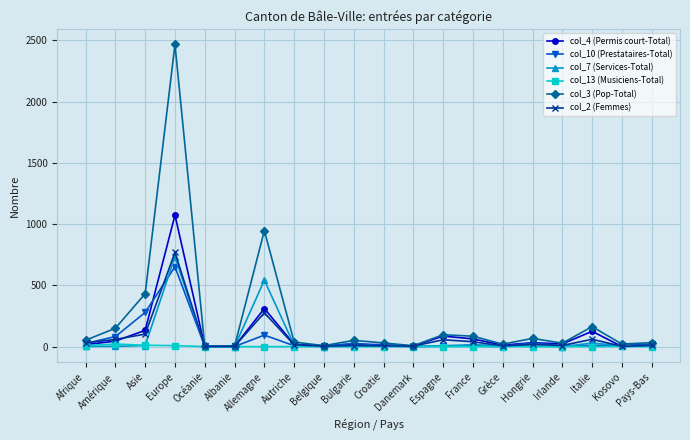

List the series in order of their peak value, lowest first.

col_13 (Musiciens-Total), col_10 (Prestataires-Total), col_7 (Services-Total), col_2 (Femmes), col_4 (Permis court-Total), col_3 (Pop-Total)